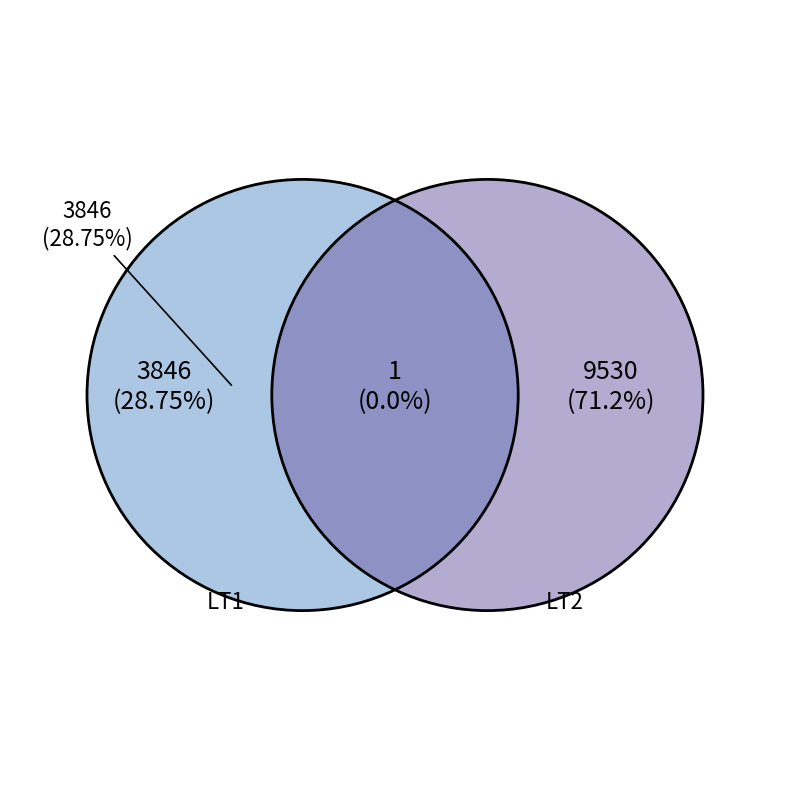

Is it true that LT1 is 29% of the pie?

True